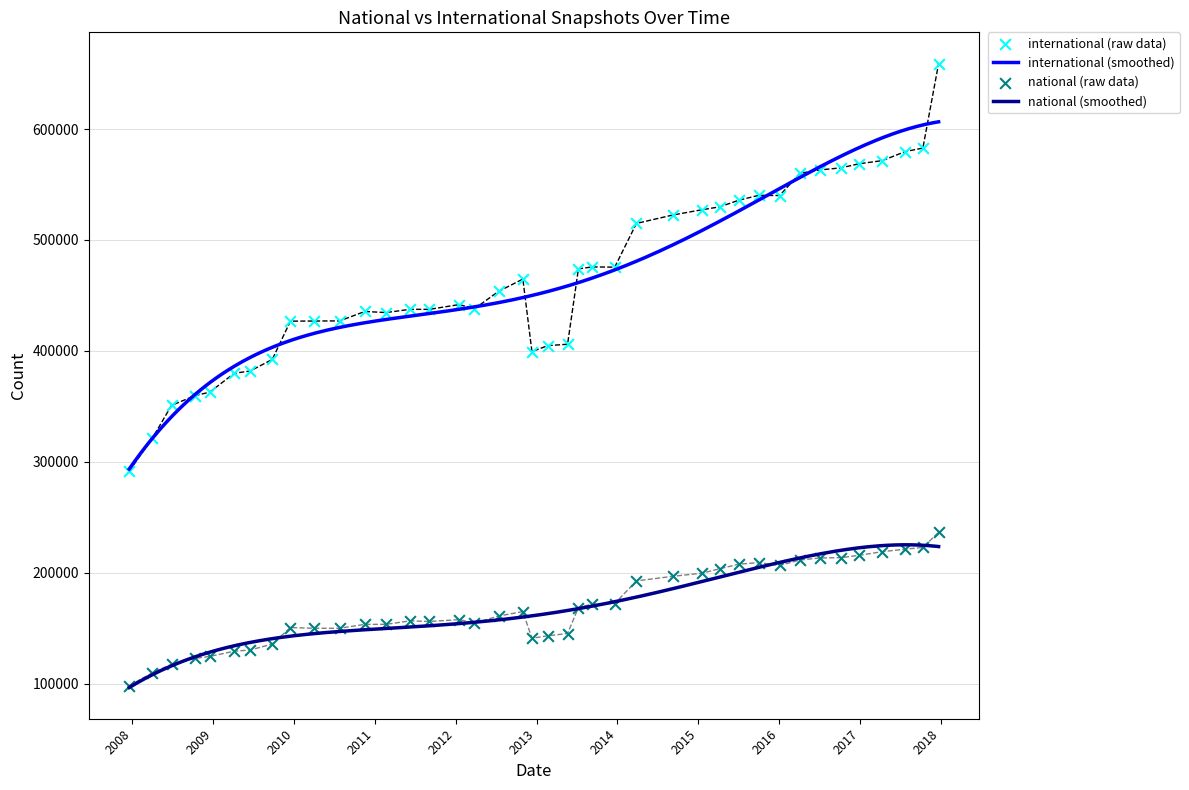

Which series has the largest Y range (max minus min)?

international